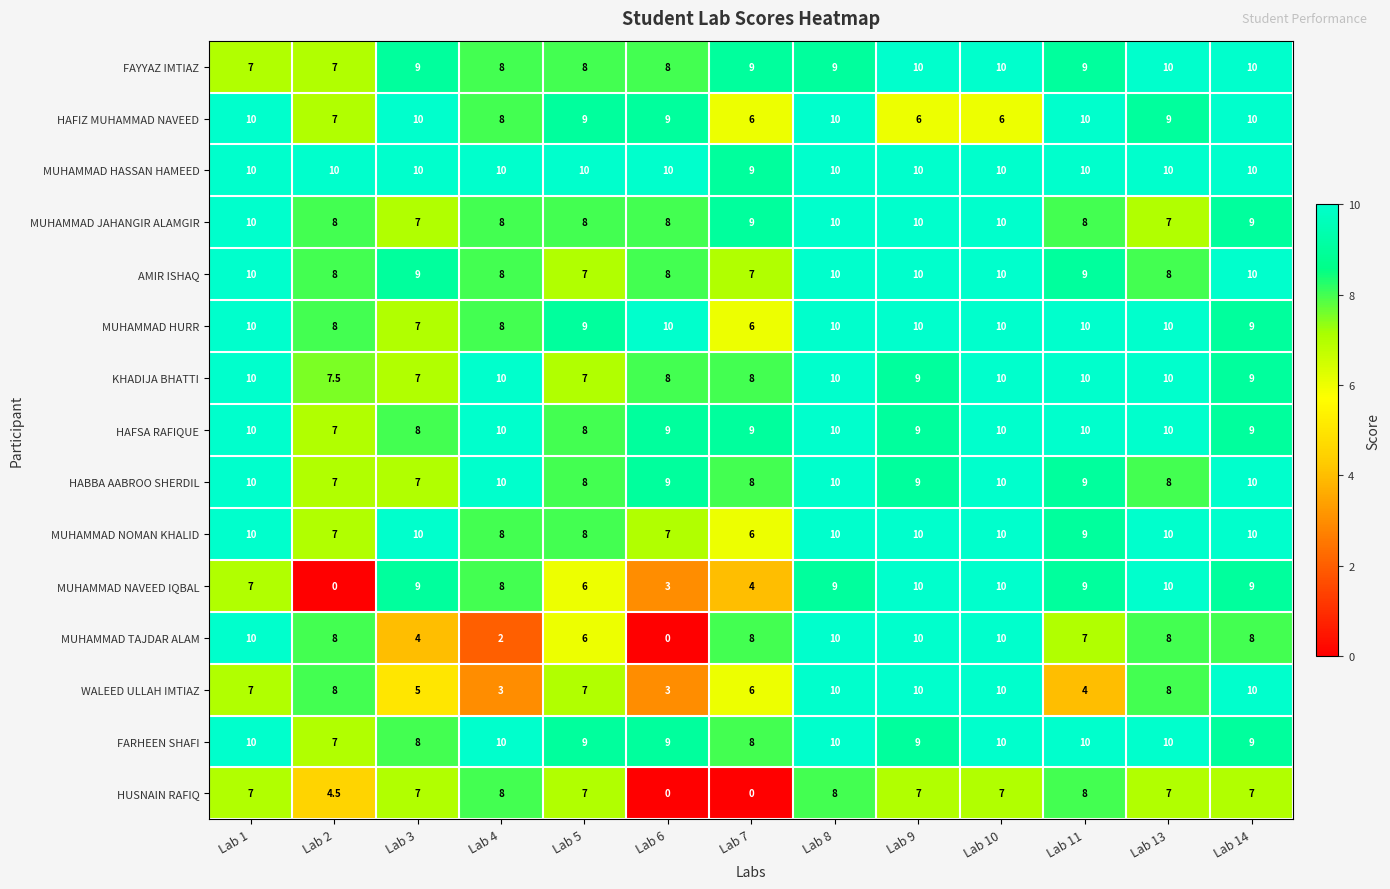

What is the total value across all series at Lab 8?

146.0